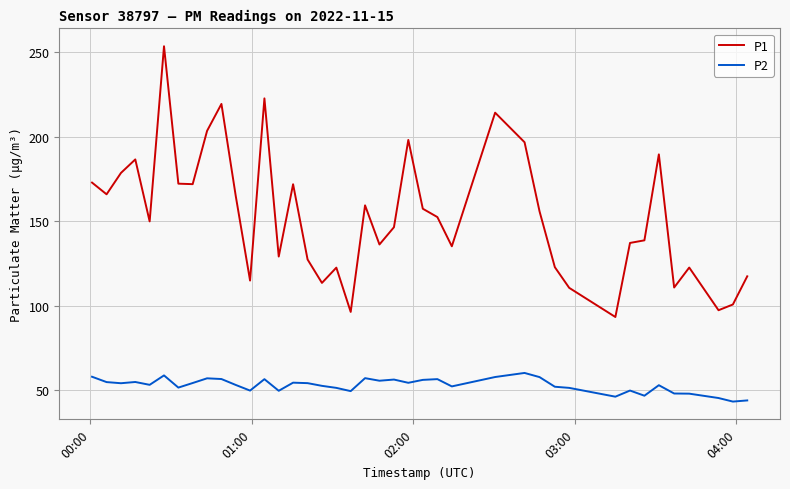

List the series in order of their peak value, lowest first.

P2, P1